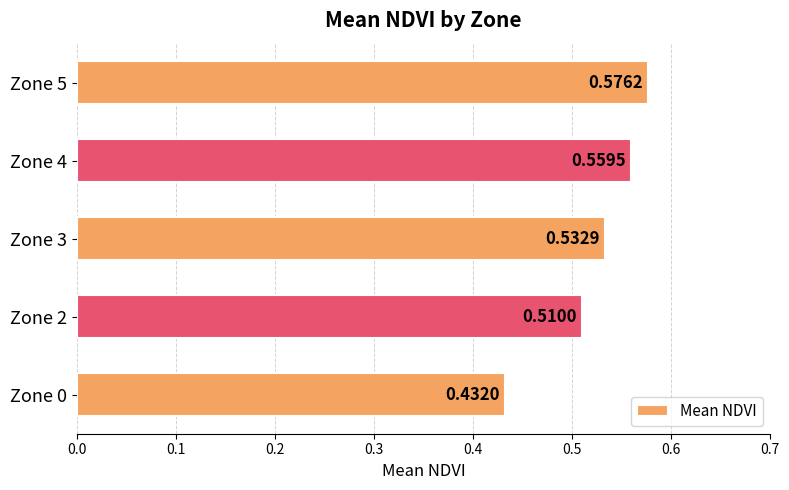

What is the sum of all values?

2.6